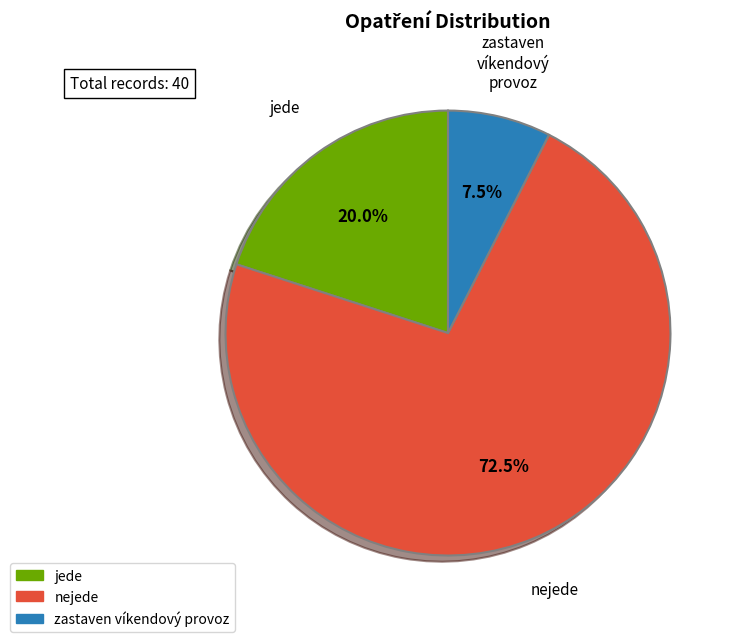

What is the majority slice?

nejede